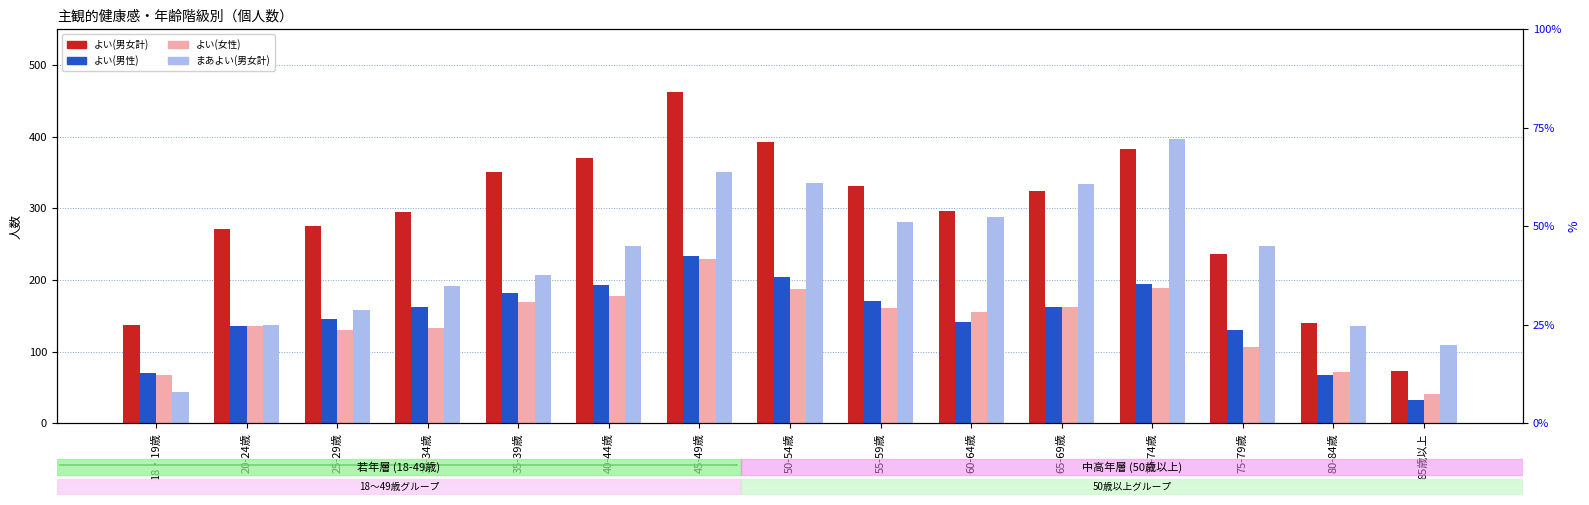

The value of よい(女性) at 20-24歳 is 32. True or false?

False